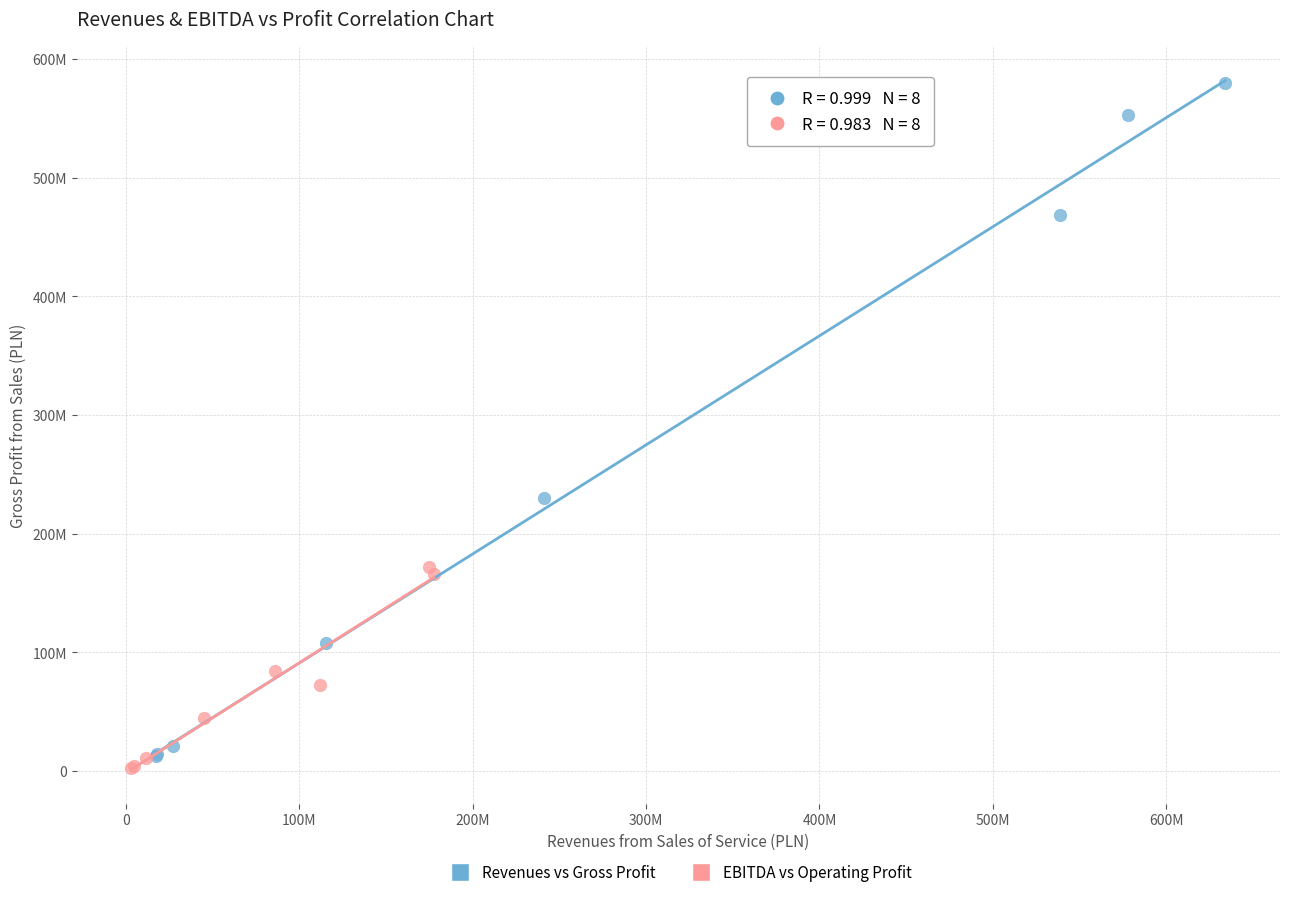

Which series contains the lowest Y value?

EBITDA vs Operating Profit